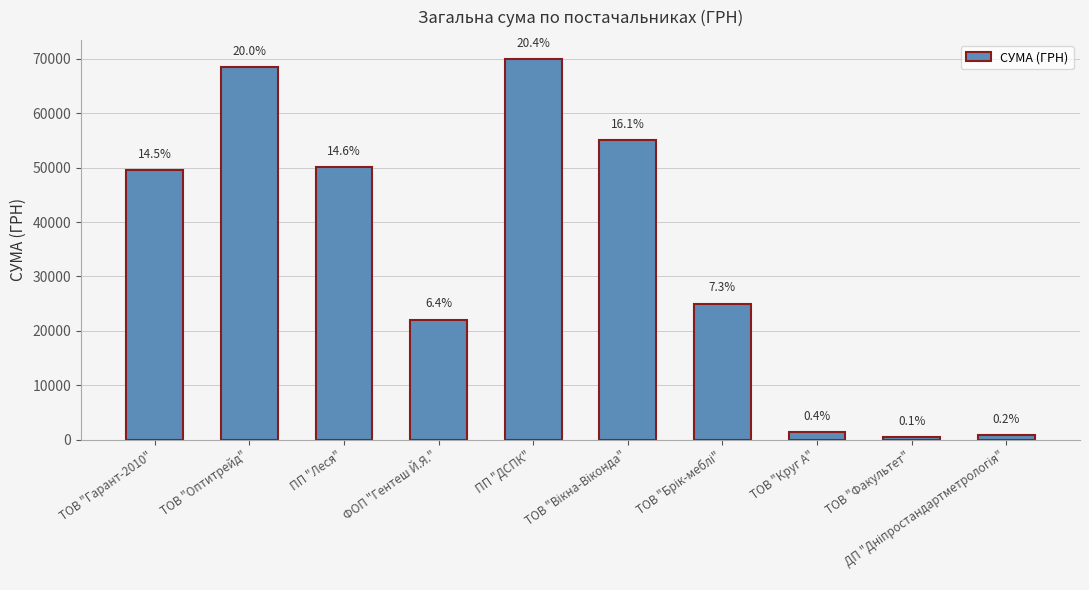

At which label does the data first exceed 49545?

ТОВ "Гарант-2010"